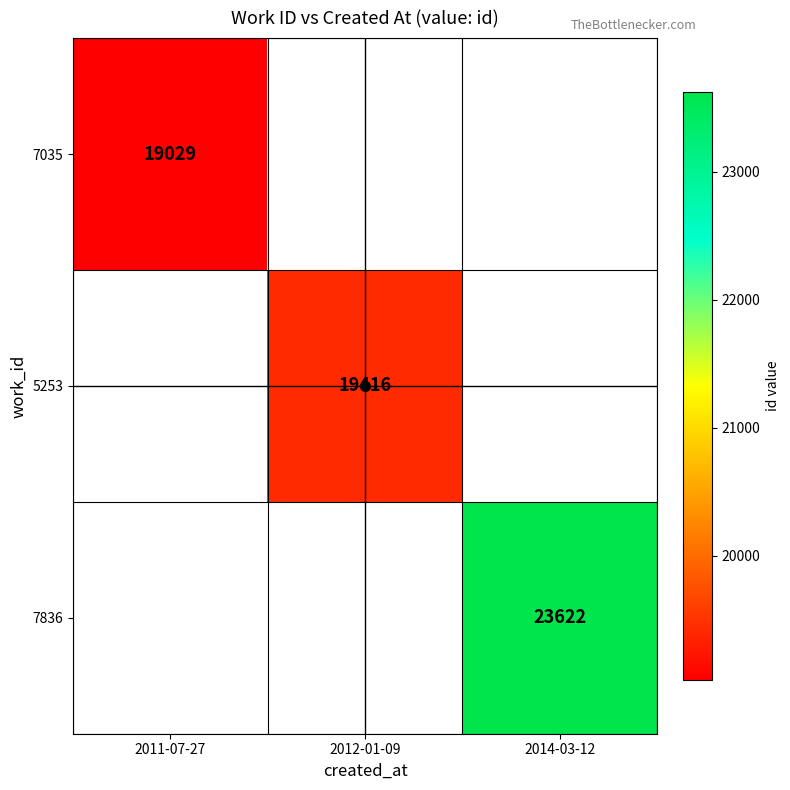

How many distinct data groups are displayed?

3